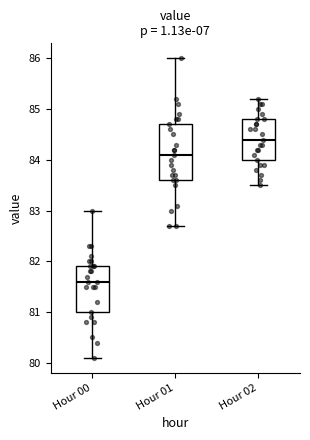

Reading left to right, read every box against the y-axis: the position of its median line, the range the box covers, and the ends of its whiskers. The values are not printed on the chart, so give them approximately, as read against the axis.

Hour 00: median 81.6, box 81.0 to 81.9, whiskers 80.1 to 83.0
Hour 01: median 84.1, box 83.6 to 84.7, whiskers 82.7 to 86.0
Hour 02: median 84.4, box 84.0 to 84.8, whiskers 83.5 to 85.2